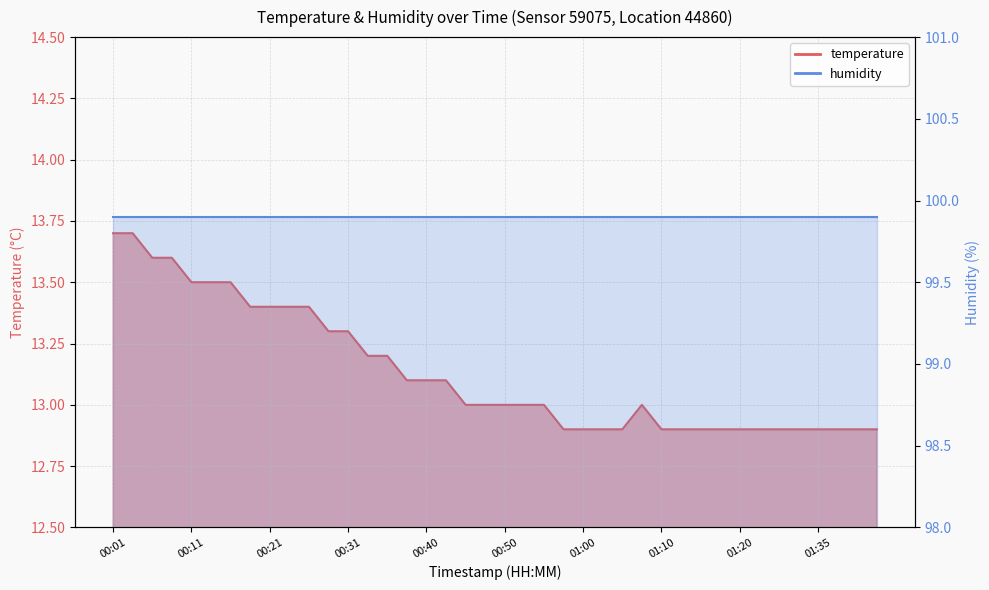

Reading right to left, extract all data points from this chart.

01:43=12.9	01:40=12.9	01:38=12.9	01:35=12.9	01:33=12.9	01:30=12.9	01:28=12.9	01:20=12.9	01:17=12.9	01:15=12.9	01:12=12.9	01:10=12.9	01:07=13.0	01:05=12.9	01:02=12.9	01:00=12.9	00:58=12.9	00:55=13.0	00:53=13.0	00:50=13.0	00:48=13.0	00:45=13.0	00:43=13.1	00:40=13.1	00:38=13.1	00:36=13.2	00:33=13.2	00:31=13.3	00:28=13.3	00:26=13.4	00:23=13.4	00:21=13.4	00:18=13.4	00:16=13.5	00:14=13.5	00:11=13.5	00:09=13.6	00:06=13.6	00:04=13.7	00:01=13.7